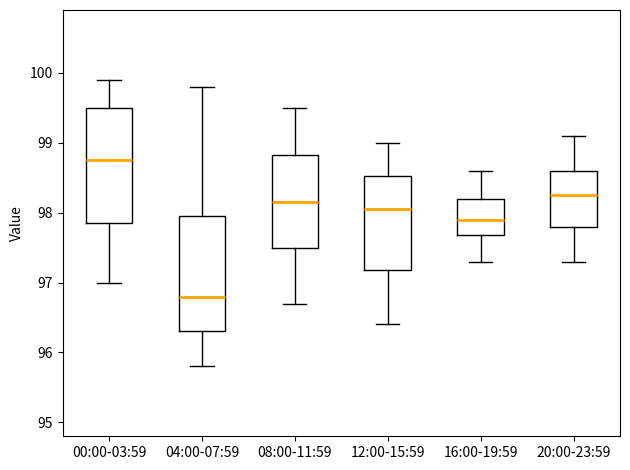

Where does the lower whisker of the box for 04:00-07:59 end on the y-axis? The values are not printed on the chart, so give them approximately, as read against the axis.

95.8